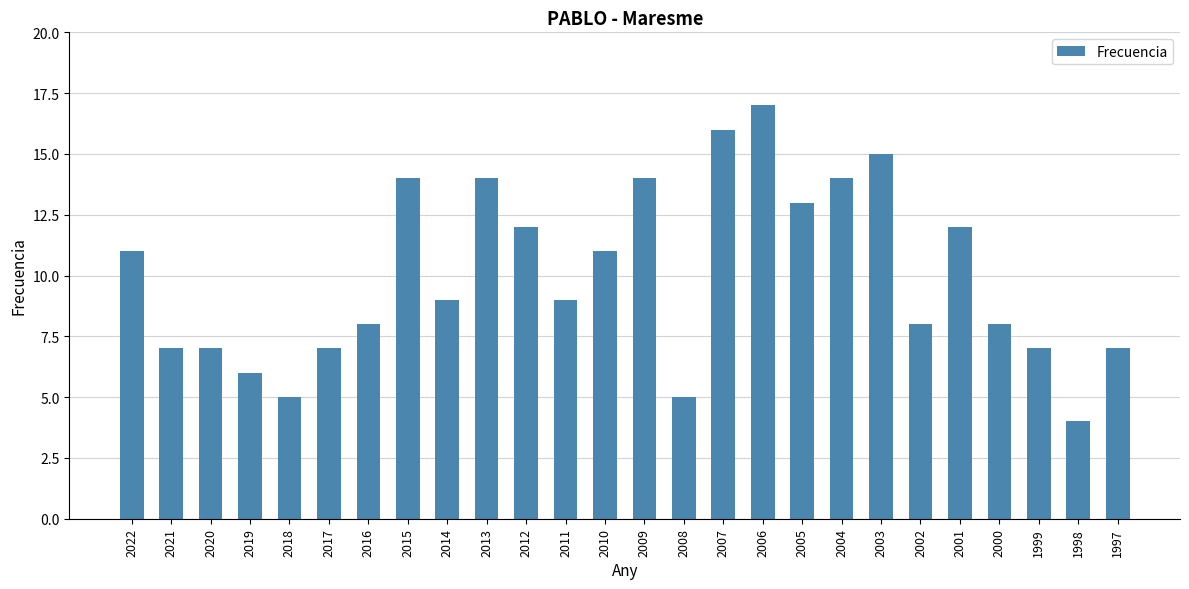

Reading left to right, list all the values displayed in this chart.

2022=11	2021=7	2020=7	2019=6	2018=5	2017=7	2016=8	2015=14	2014=9	2013=14	2012=12	2011=9	2010=11	2009=14	2008=5	2007=16	2006=17	2005=13	2004=14	2003=15	2002=8	2001=12	2000=8	1999=7	1998=4	1997=7